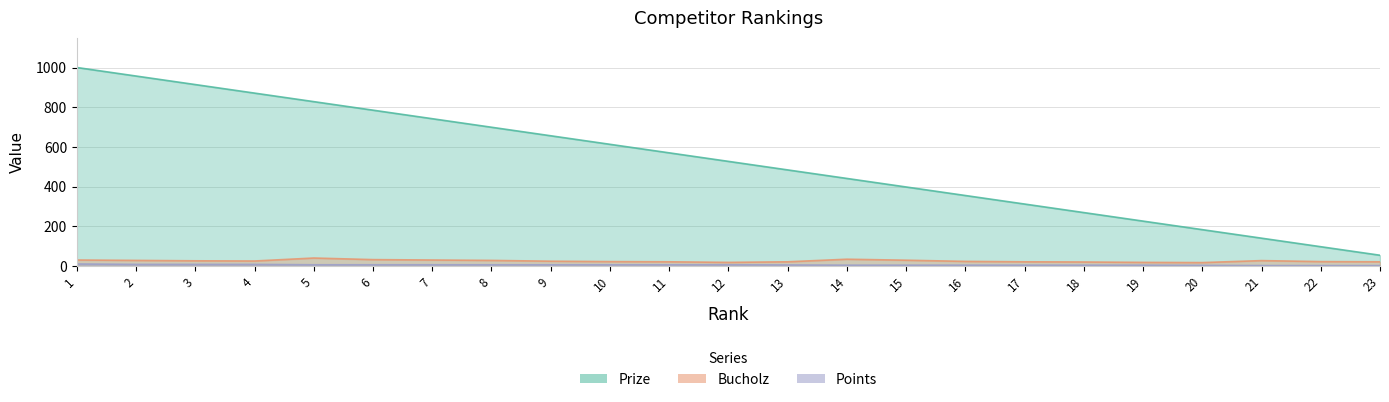

What is the difference between the maximum and second lowest values in the Bucholz series?

22